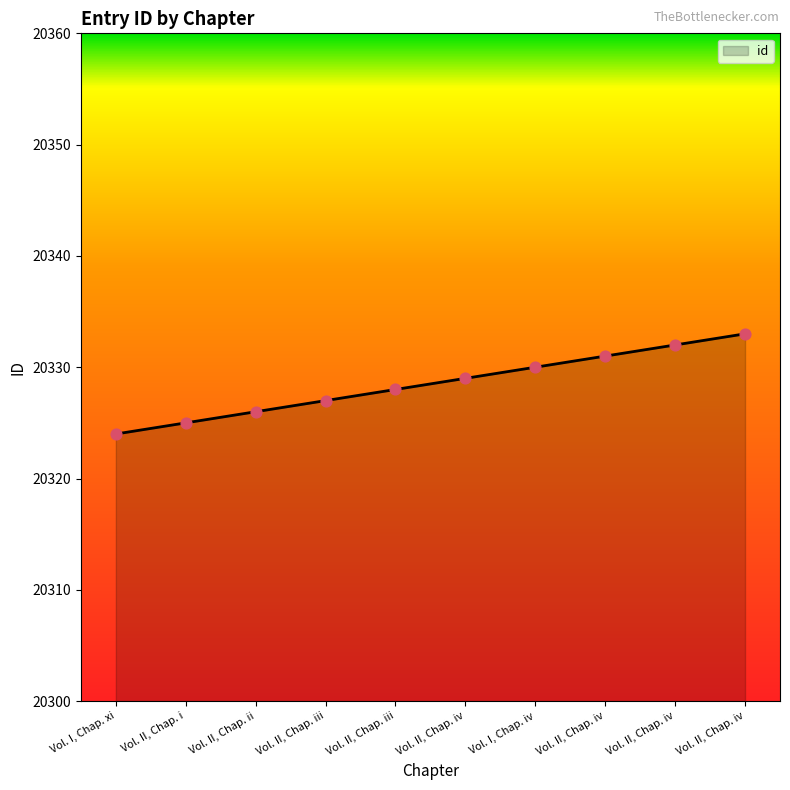

Which has a higher value, Vol. II, Chap. iv or Vol. II, Chap. iv?

Vol. II, Chap. iv